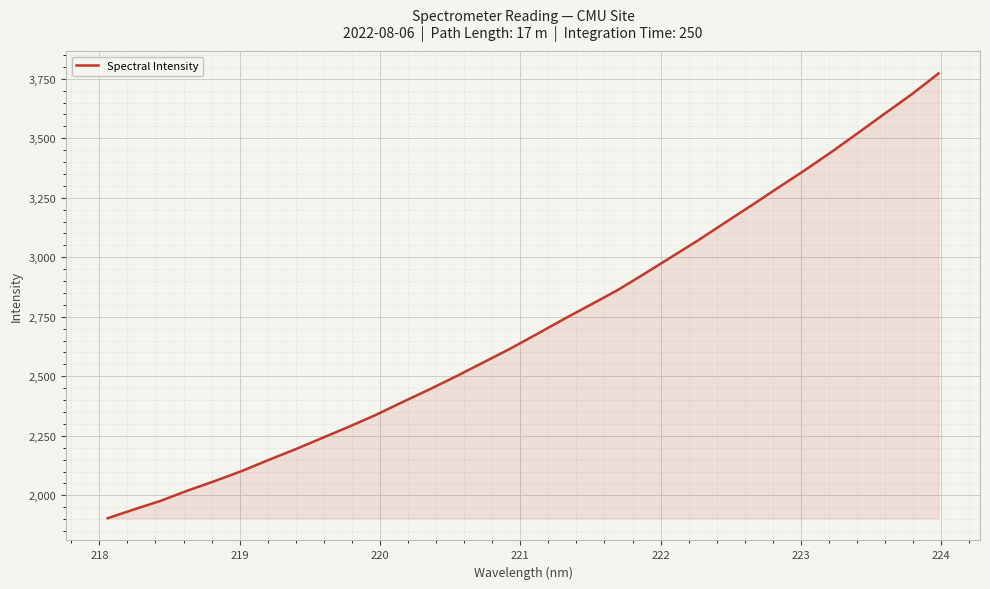

What is the smallest value displayed?

1903.8